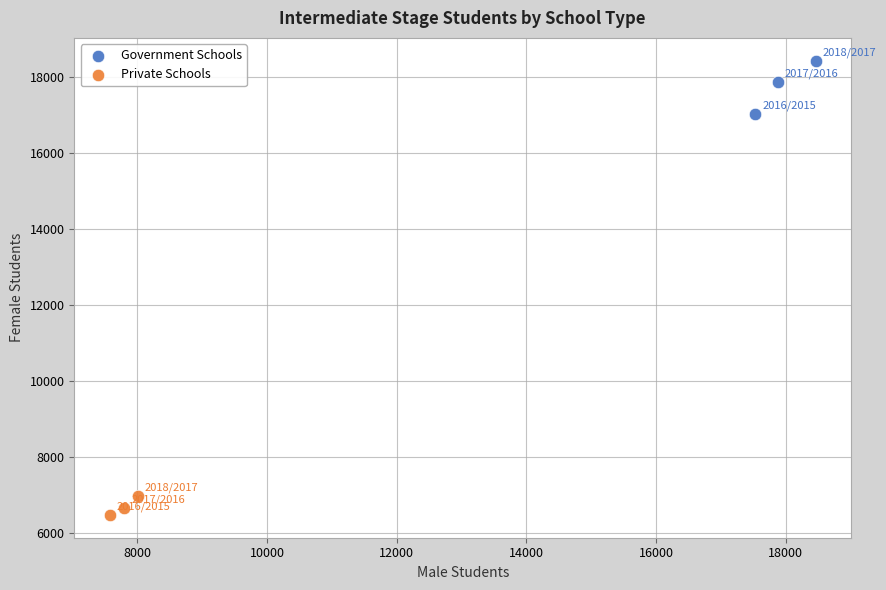

Which series has the widest spread of Y values?

Government Schools